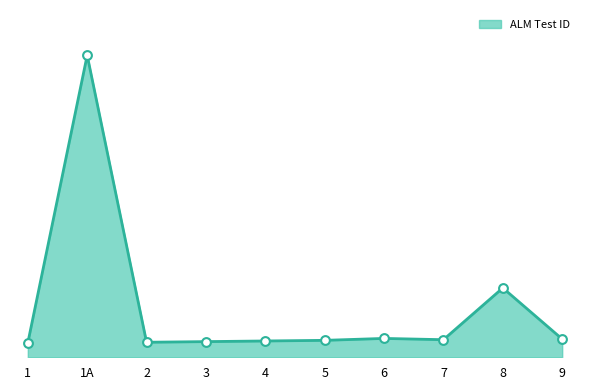

Is this an area chart (filled region under the line)?

Yes